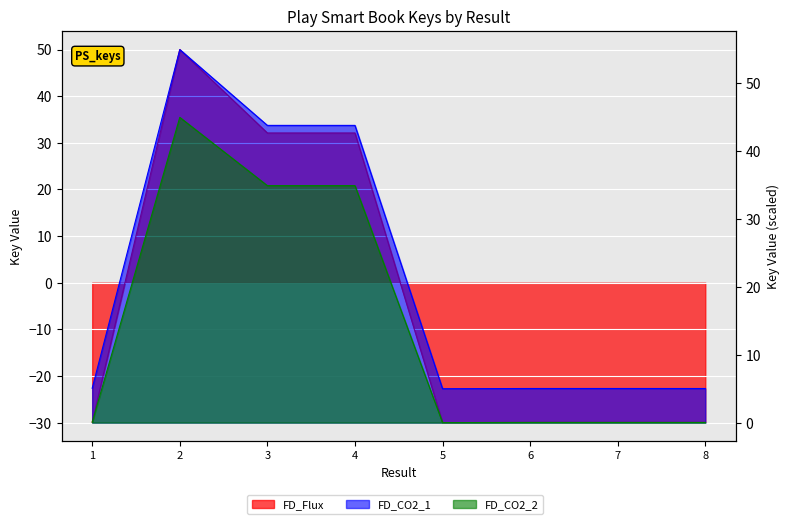

True or false: FD_CO2_2 has more than 2 points higher than both neighbors.

False